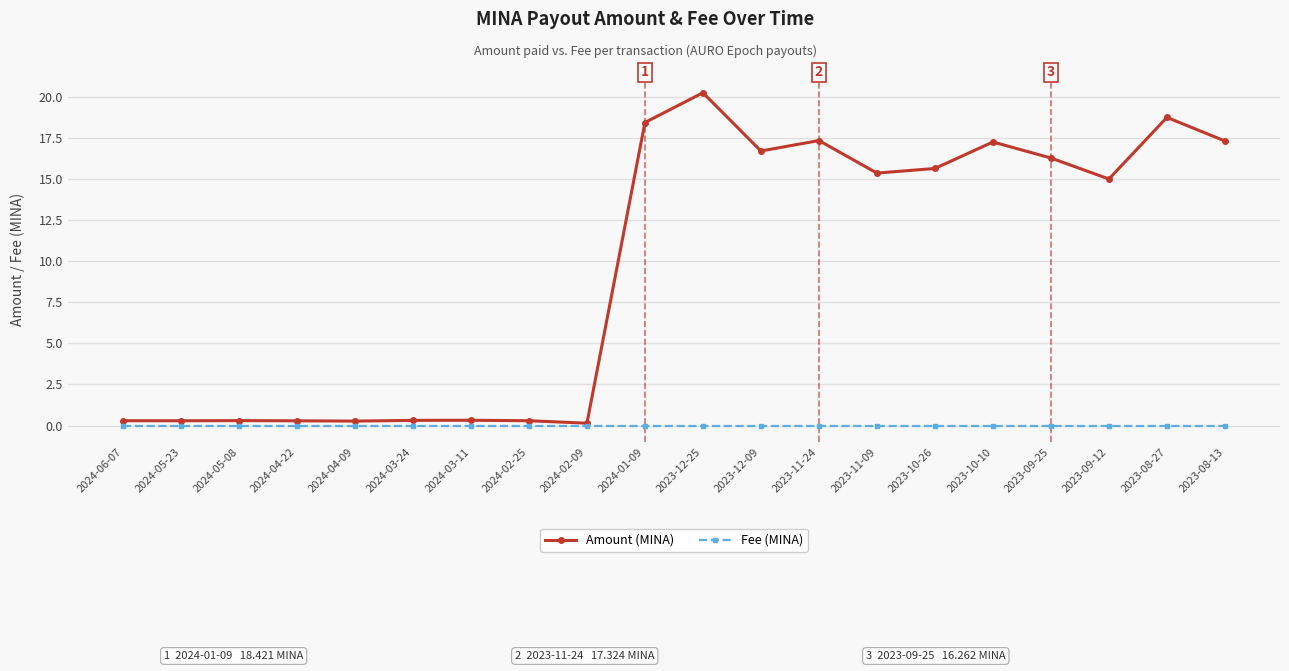

Which category has the highest value in the Amount (MINA) series?

2023-12-25